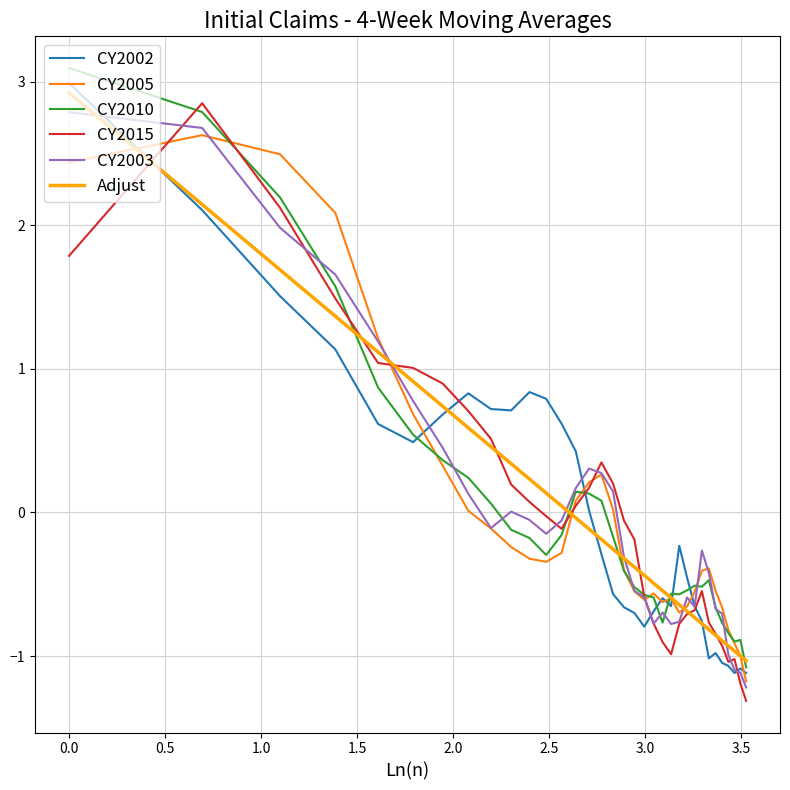

True or false: CY2015 has more than 2 interior local peaks.

True